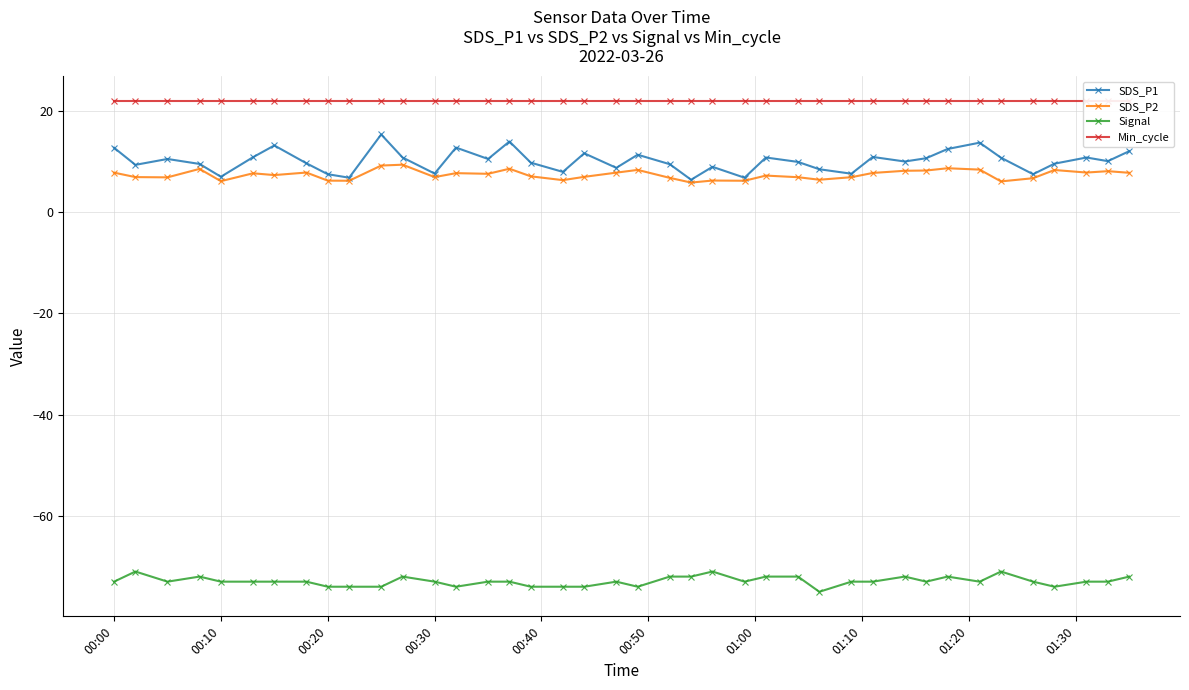

True or false: SDS_P2 and Signal cross at least once.

False